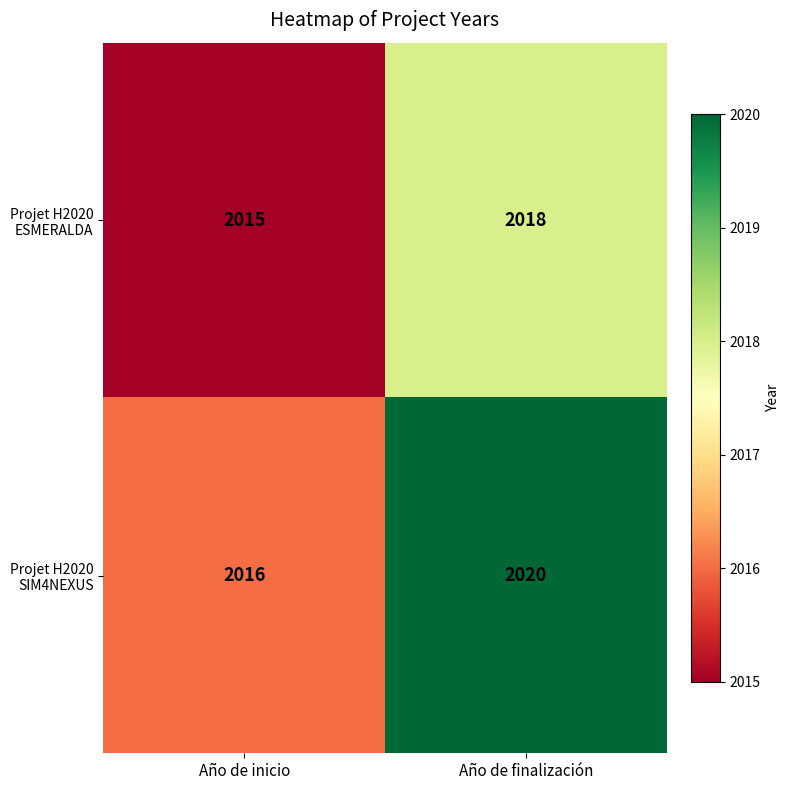

Rank the series by their maximum value, from highest to lowest.

Projet H2020 SIM4NEXUS, Projet H2020 ESMERALDA